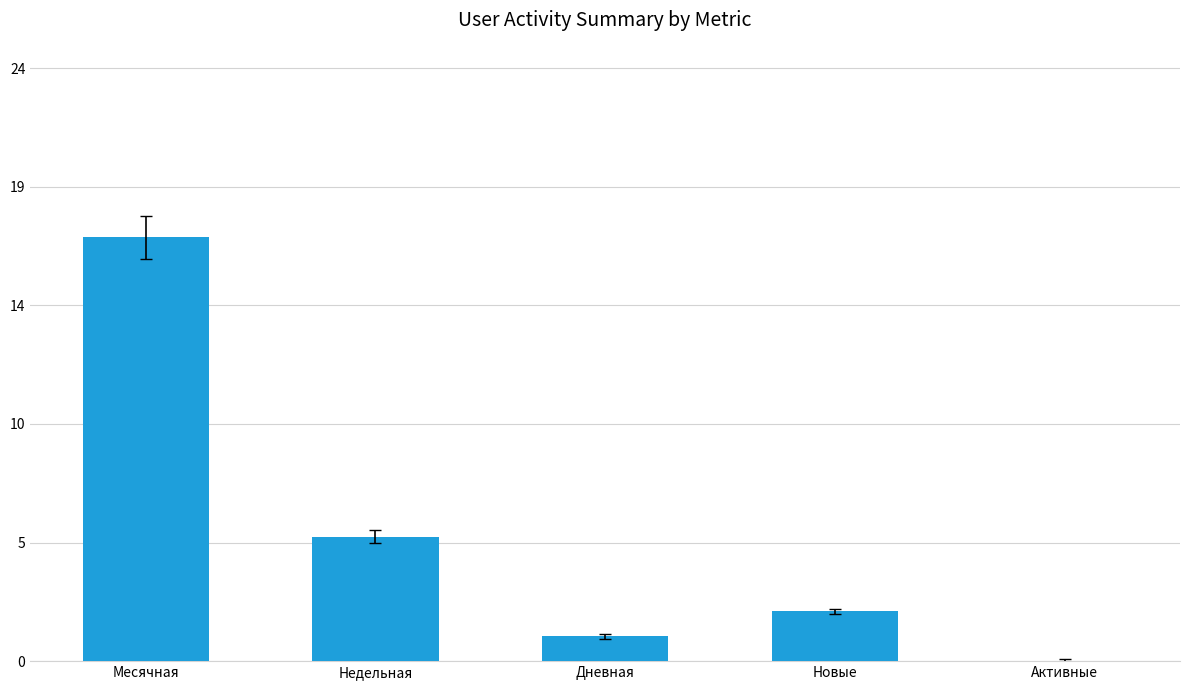

Are the bars horizontal?

No